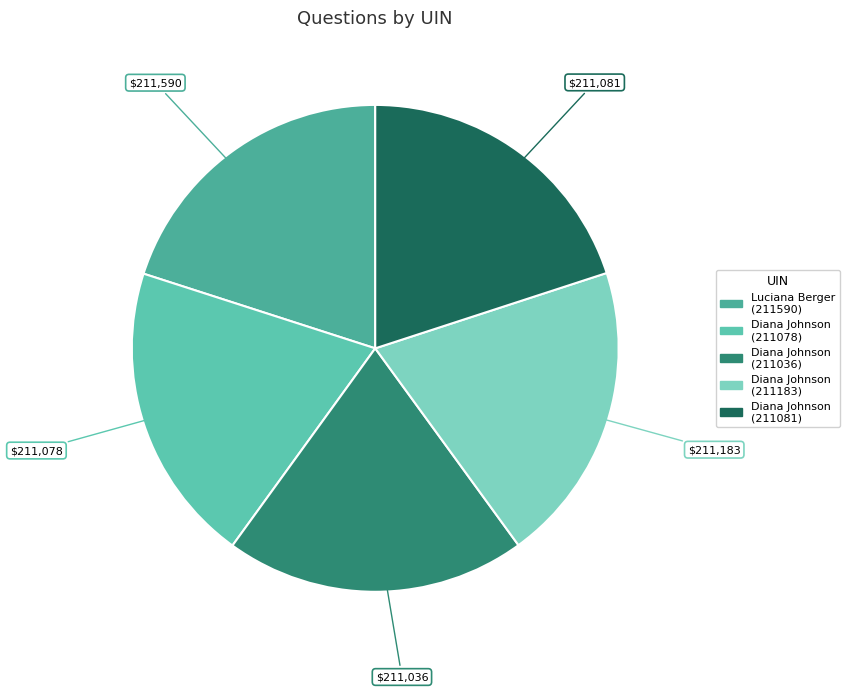

Count the number of slices in the pie.

5